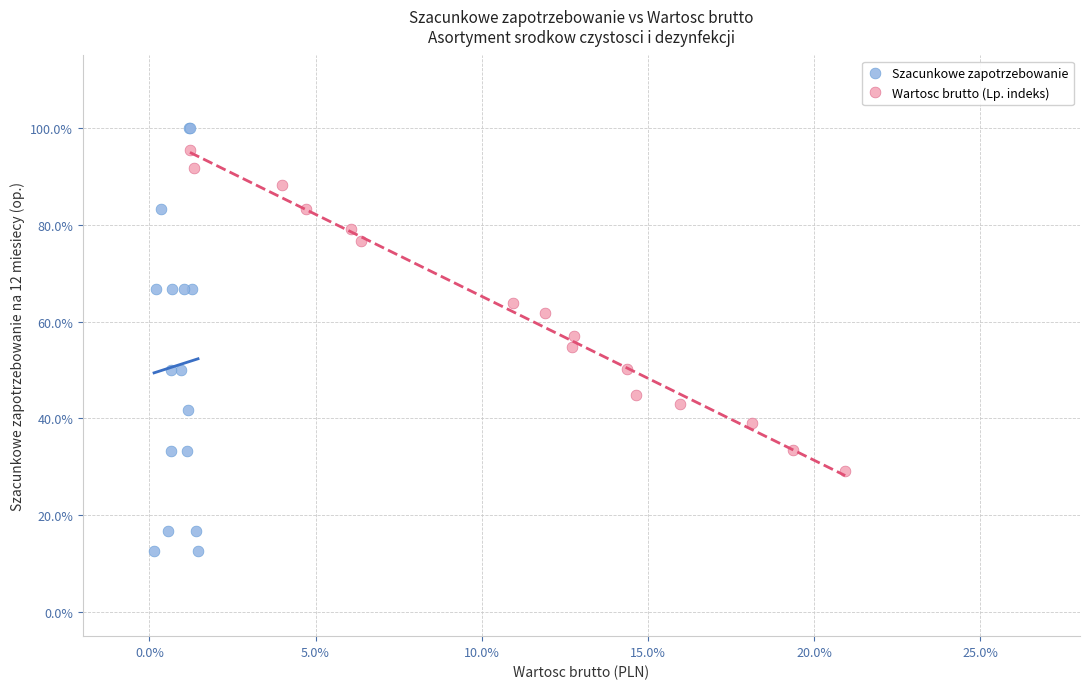

Which series has the widest spread of Y values?

Szacunkowe zapotrzebowanie